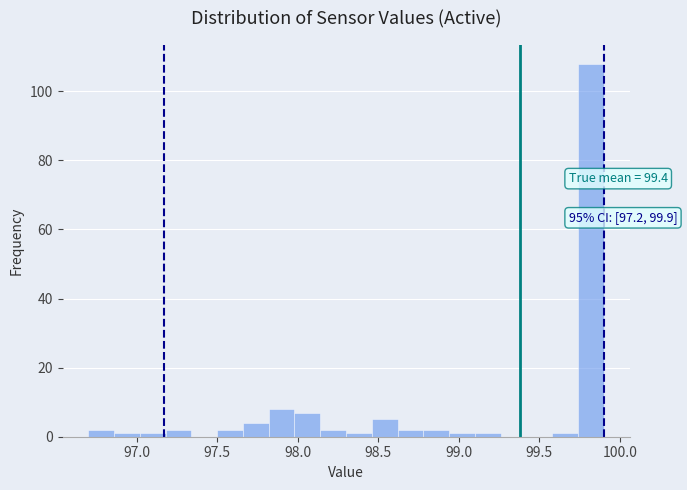

Read against the x-axis, roughly where is the centre of the tallest bar?

99.80